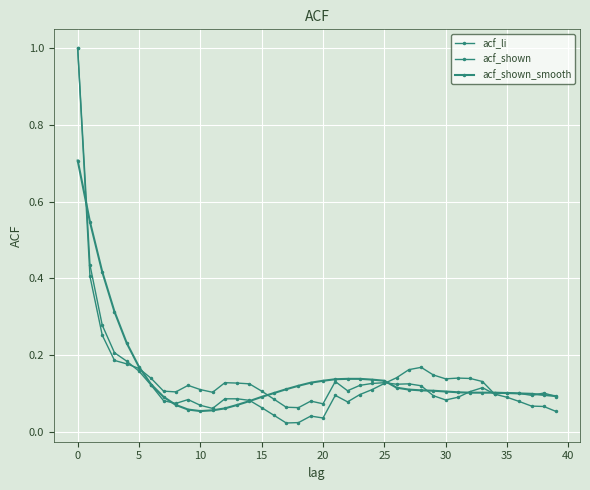

How many lines are shown in the chart?

3